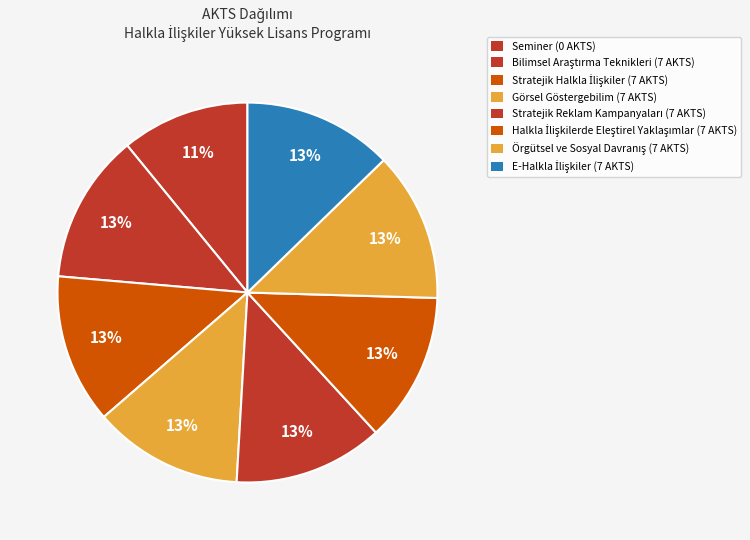

What is the total percentage of Görsel Göstergebilim and Stratejik Halkla İlişkiler?

25.5%